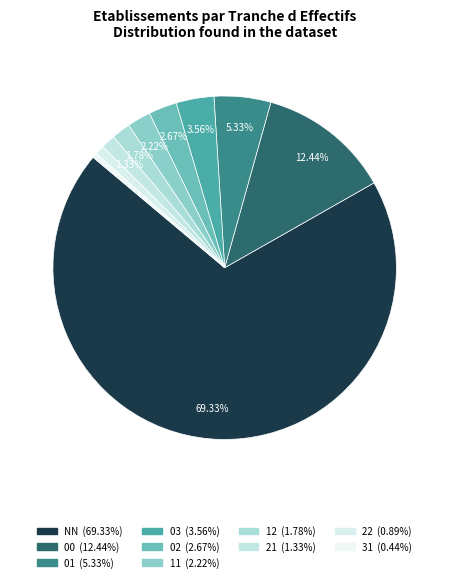

Count the number of slices in the pie.

10